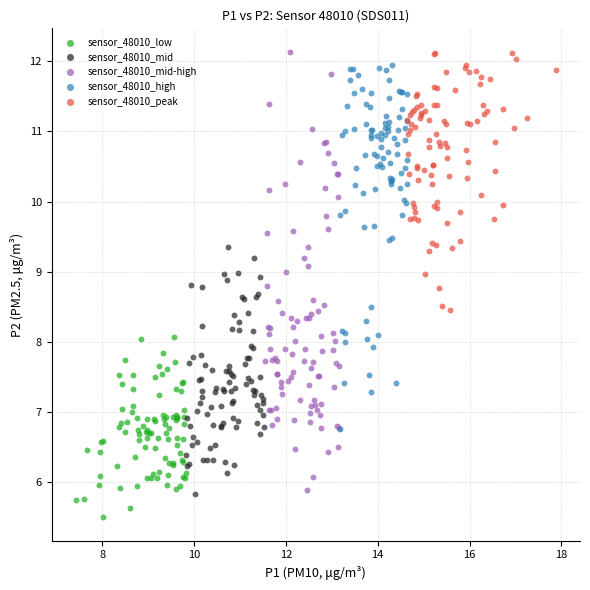

Which series contains the lowest Y value?

sensor_48010_low